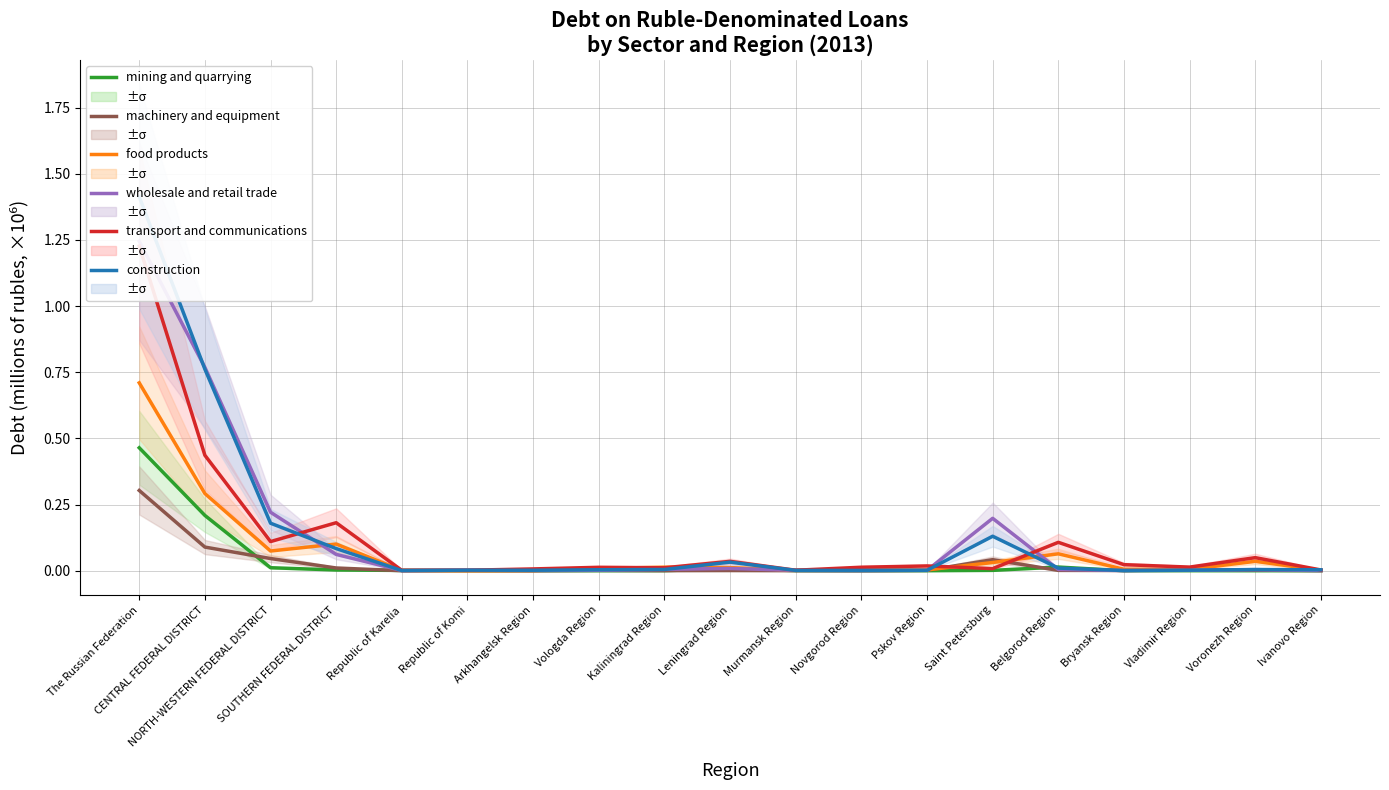

At how many categories does at least one series exceed 1?

1